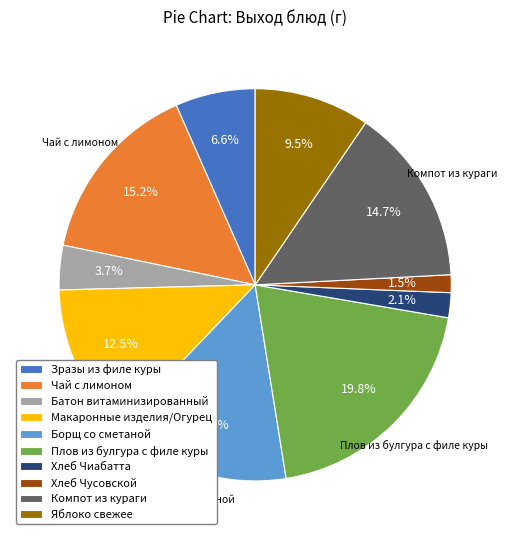

To the nearest percent, what portion does Чай с лимоном represent?

15%